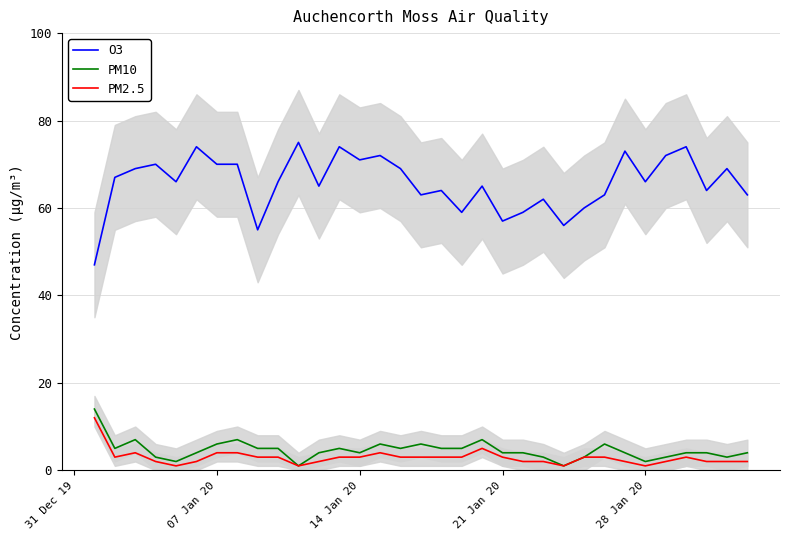

True or false: PM2.5 and O3 cross at least once.

False